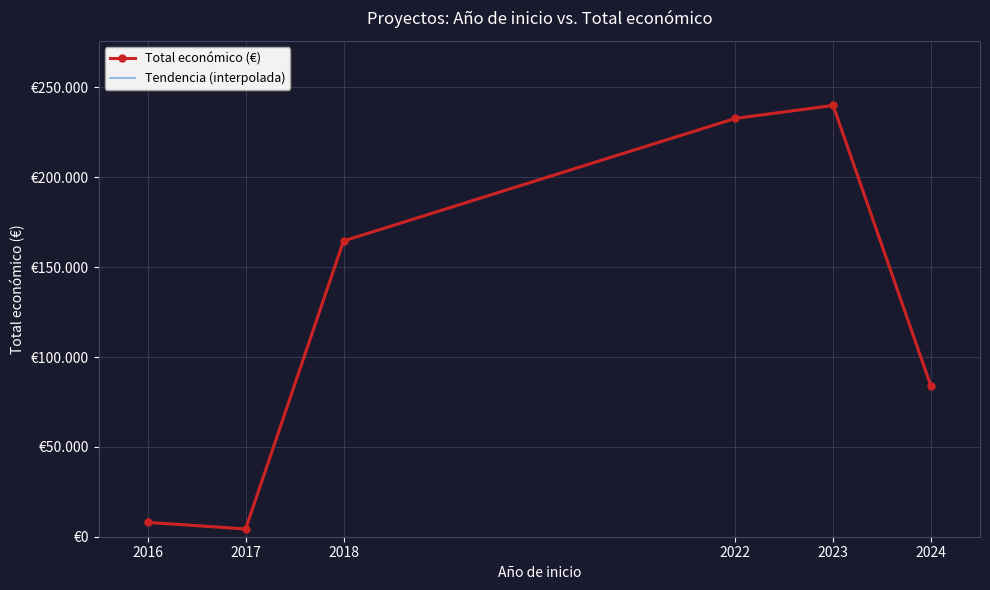

How many lines are shown in the chart?

1